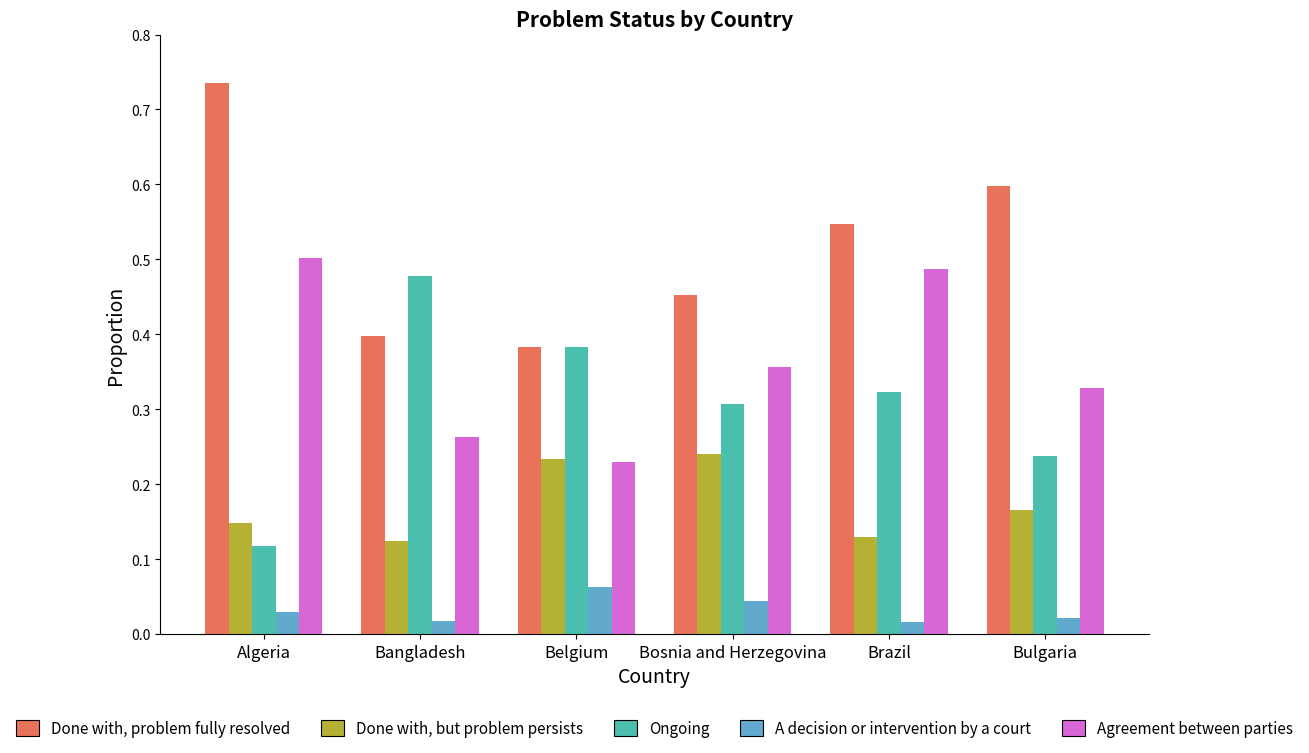

What is the total value across all series at Bulgaria?

1.4